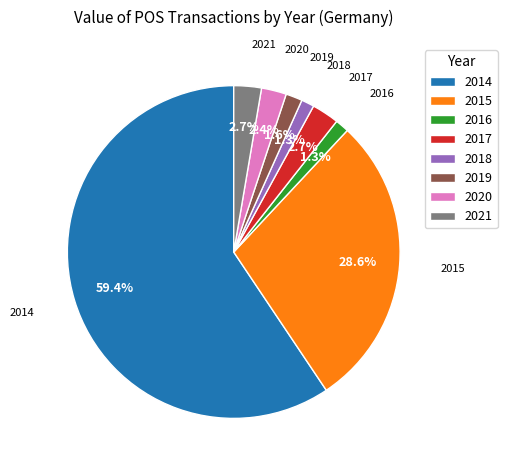

Does 2021 represent more than half of the total?

No